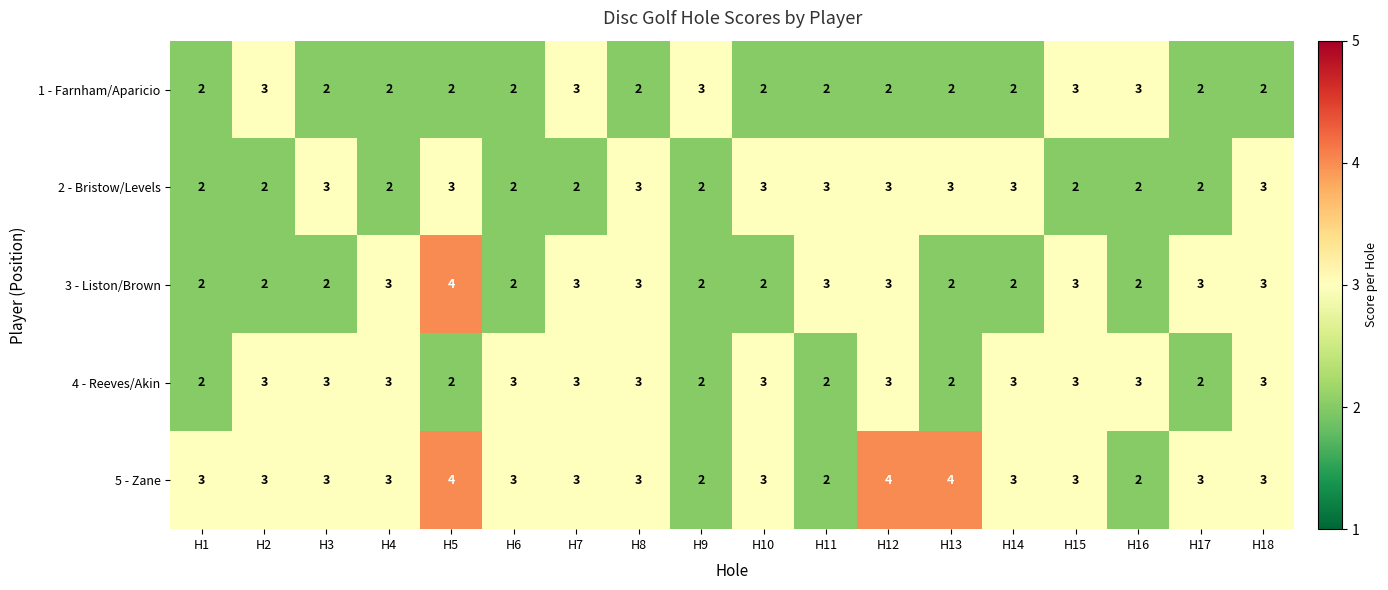

How many 4 - Reeves/Akin values are between 2 and 3?

18